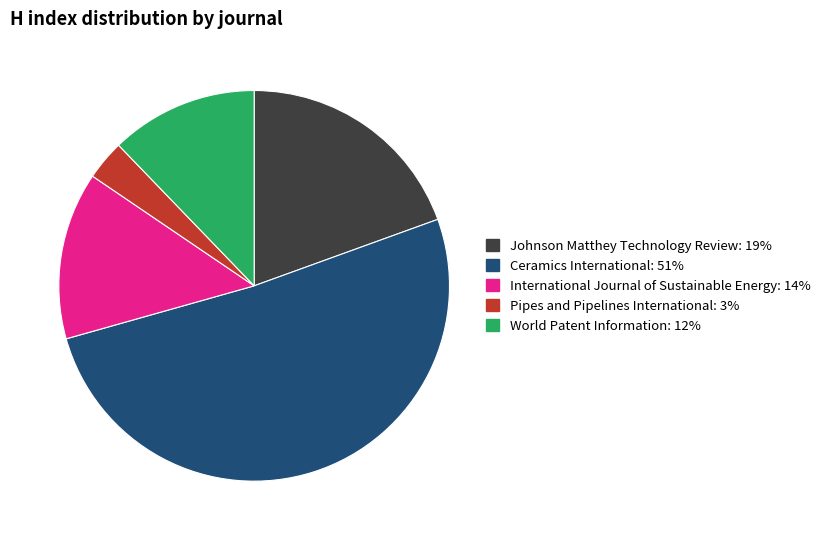

True or false: International Journal of Sustainable Energy accounts for 14% of the total.

True